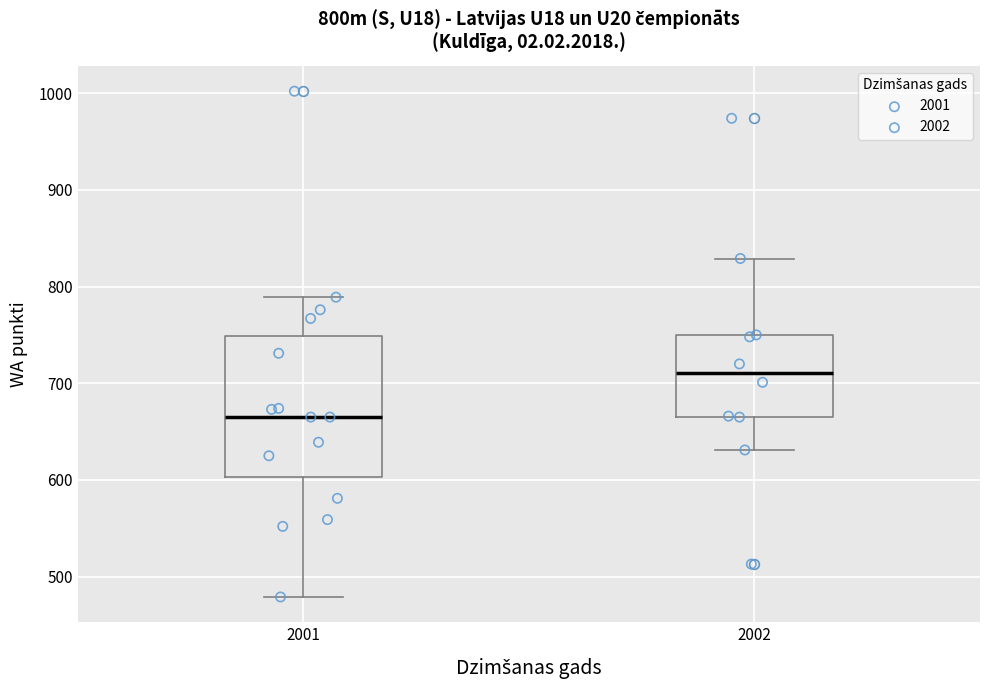

Where is the lower edge of the box at x = 2001 on the y-axis? The values are not printed on the chart, so give them approximately, as read against the axis.

600